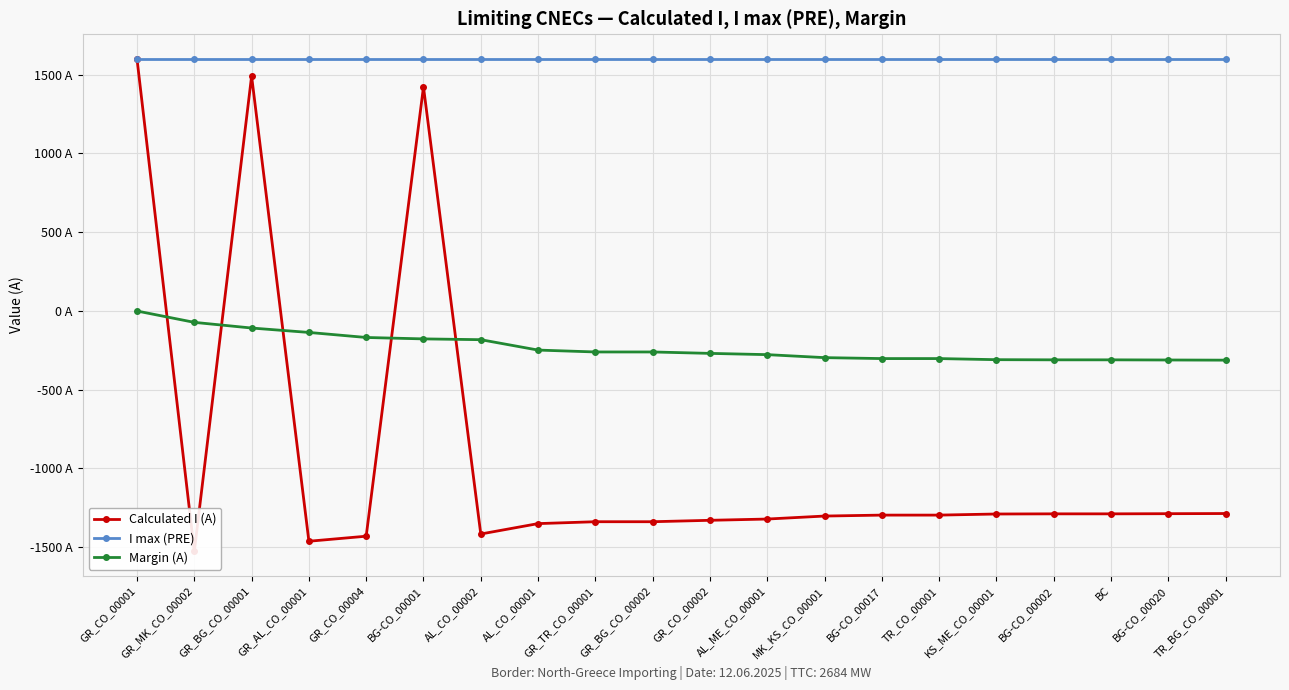

What is the value of the Margin (A) point at the 6th from the left?

-178